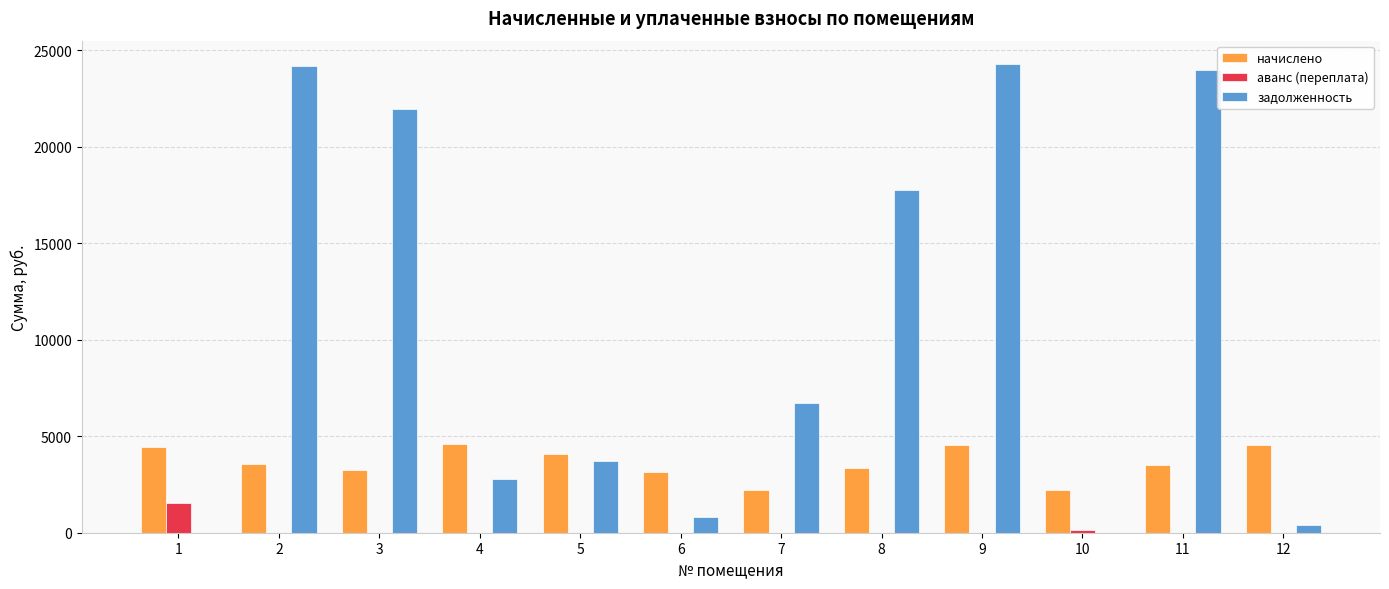

The value of задолженность at 10 is 11121.5. True or false?

False